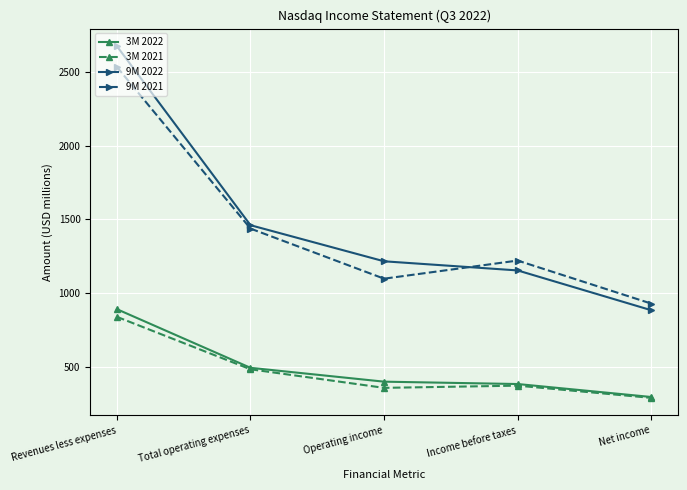

Which category has the lowest value in the 9M 2022 series?

Net income